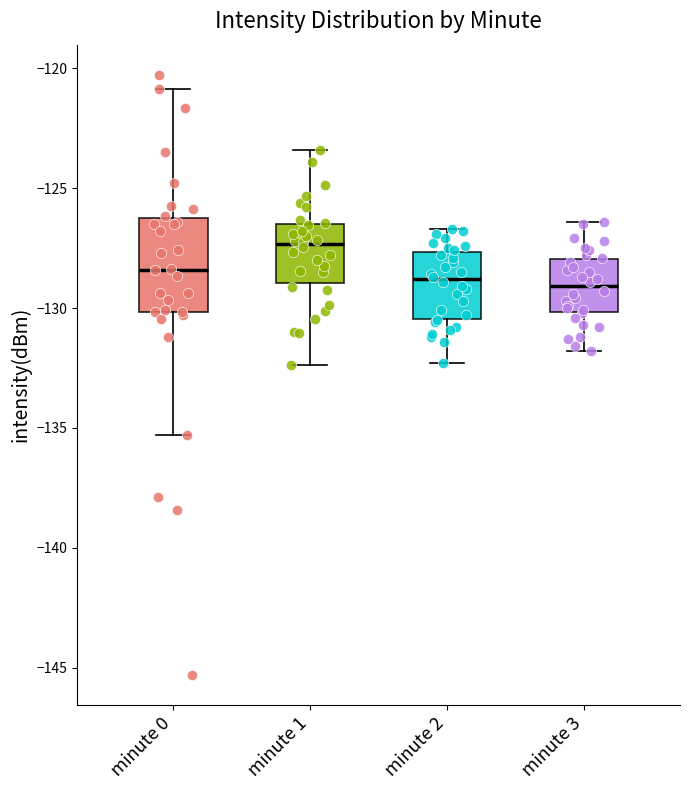

Reading left to right, read every box against the y-axis: the position of its median line, the range the box covers, and the ends of its whiskers. The values are not printed on the chart, so give them approximately, as read against the axis.

minute 0: median -128.5, box -130.0 to -126.0, whiskers -135.5 to -121.0
minute 1: median -127.5, box -129.0 to -126.5, whiskers -132.5 to -123.5
minute 2: median -129.0, box -130.5 to -127.5, whiskers -132.5 to -126.5
minute 3: median -129.0, box -130.0 to -128.0, whiskers -132.0 to -126.5